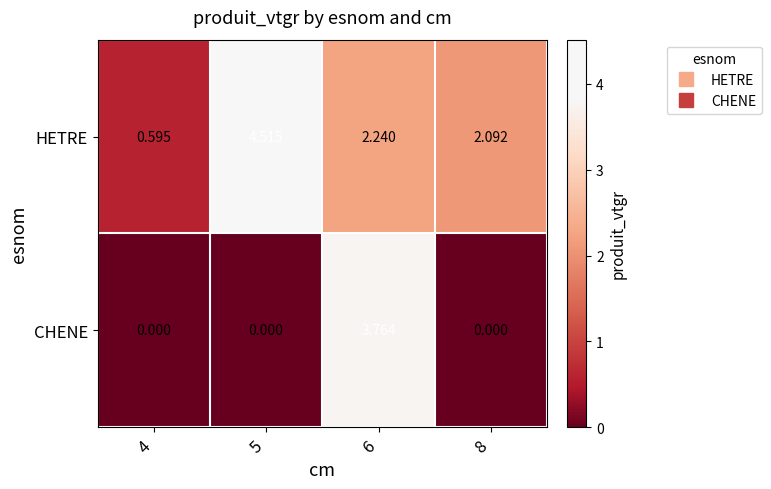

How many categories are shown in the chart?

4